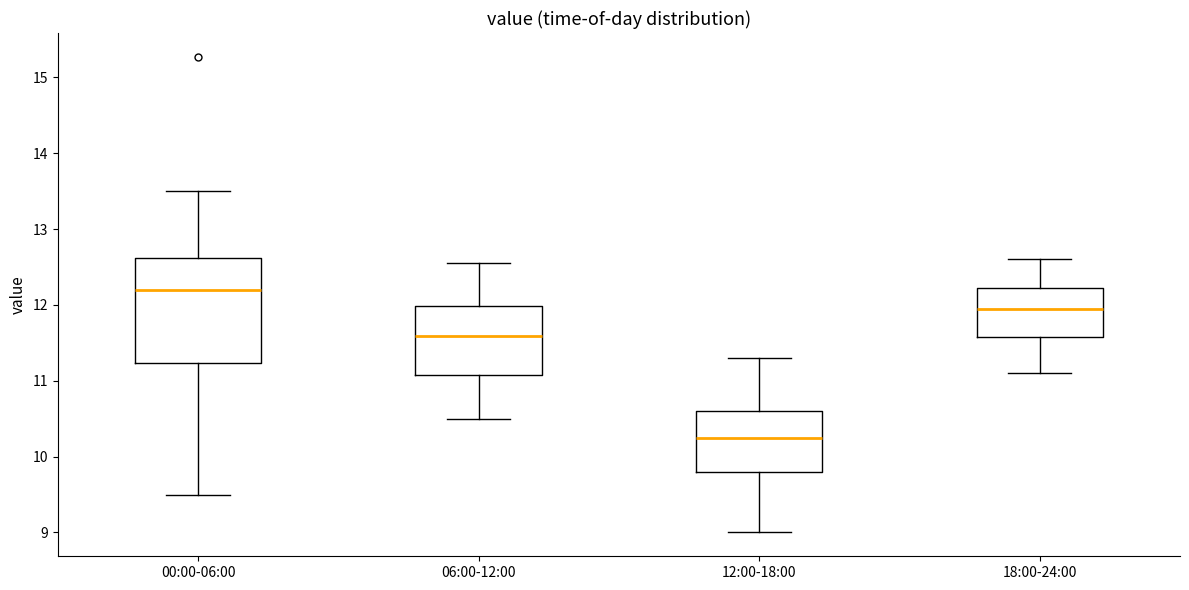

Reading left to right, transcribe this box plot: for each box, give where its median line is, the range the box spans, and where its two whiskers end, as read against the y-axis. The values are not printed on the chart, so give them approximately, as read against the axis.

00:00-06:00: median 12.2, box 11.2 to 12.6, whiskers 9.5 to 13.5
06:00-12:00: median 11.6, box 11.1 to 12.0, whiskers 10.5 to 12.6
12:00-18:00: median 10.3, box 9.8 to 10.6, whiskers 9.0 to 11.3
18:00-24:00: median 12.0, box 11.6 to 12.2, whiskers 11.1 to 12.6